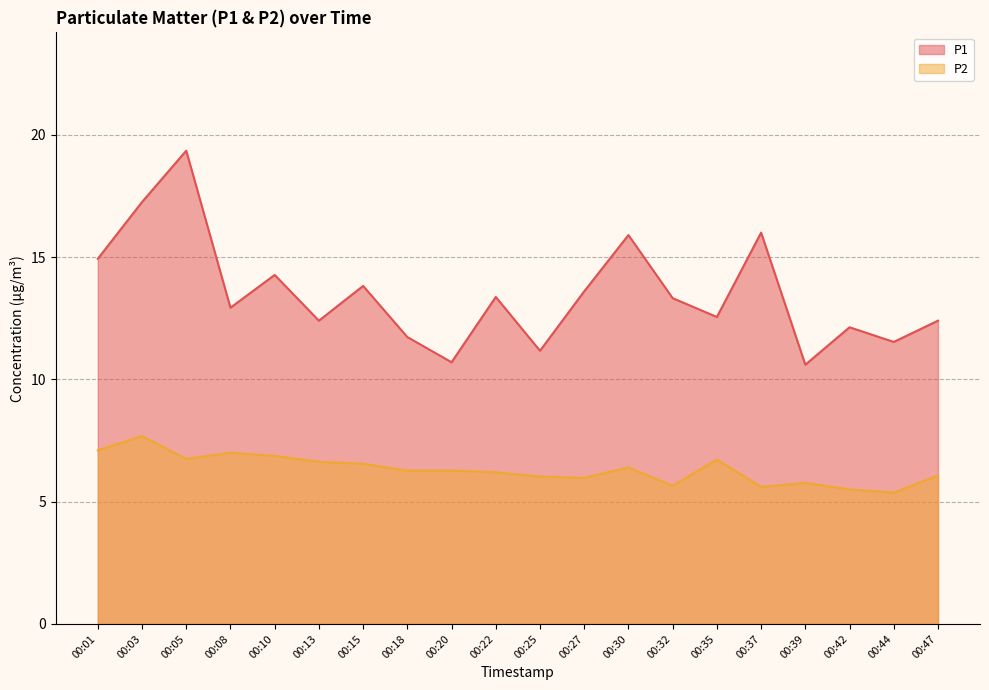

How many interior local valleys does the P2 series have?

5